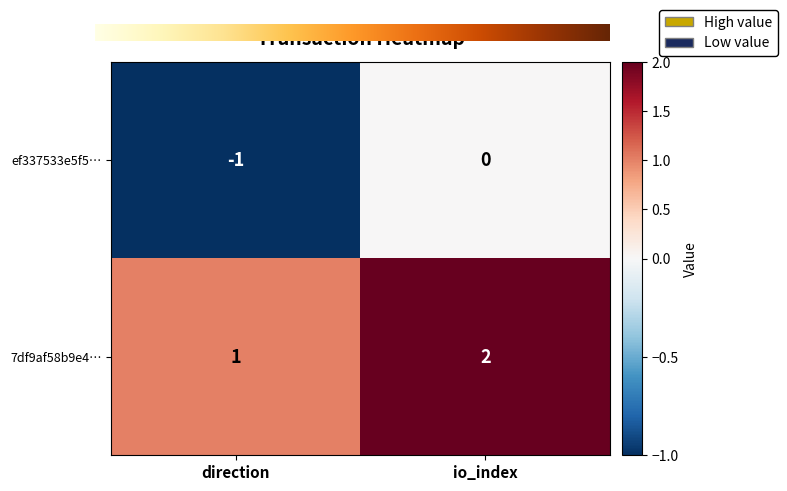

Where is 7df9af58b9e4… nearest to the value 1?

direction